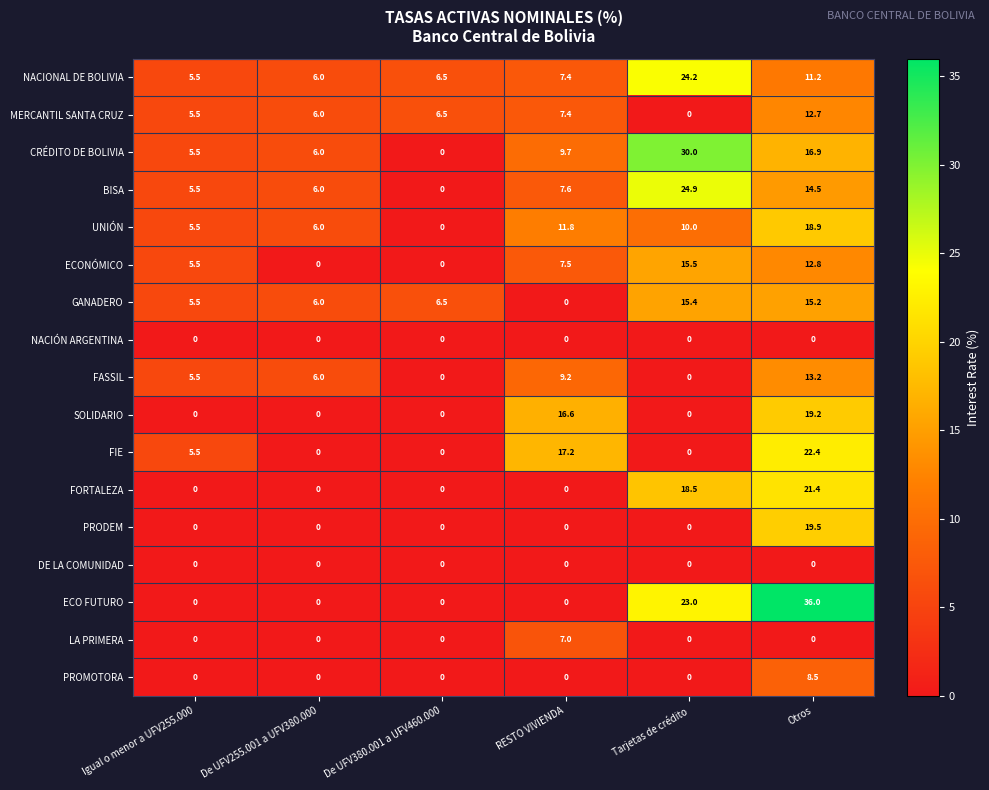

At how many categories does at least one series exceed 11?

3